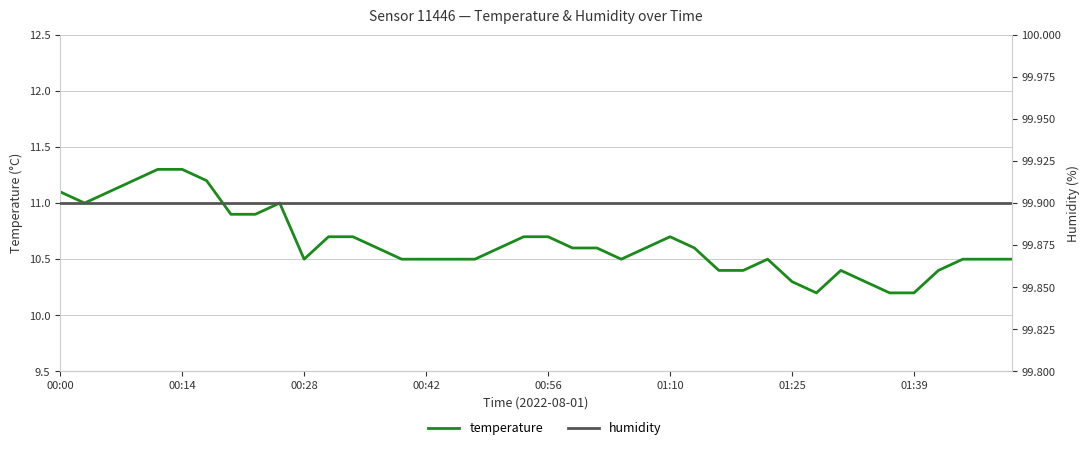

What is the difference between the highest and lowest values at 8?

89.0